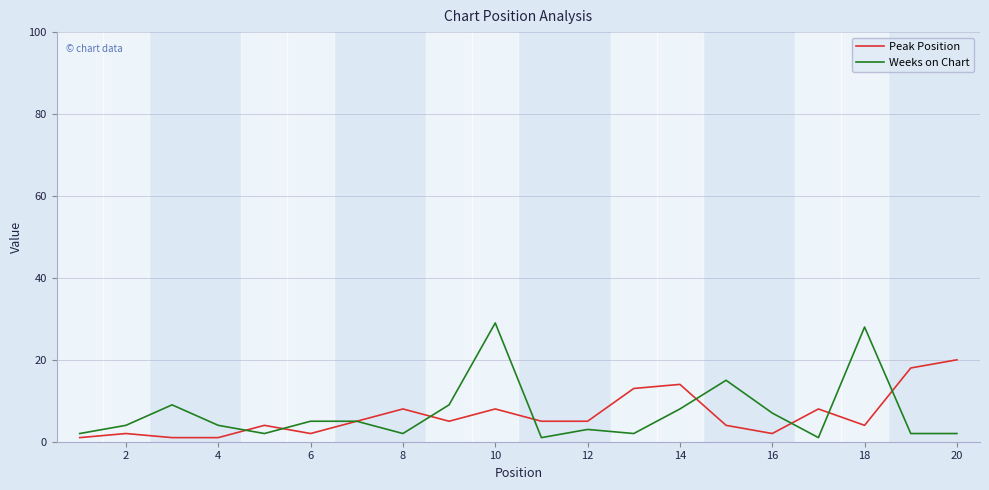

What is the greatest value displayed?

29